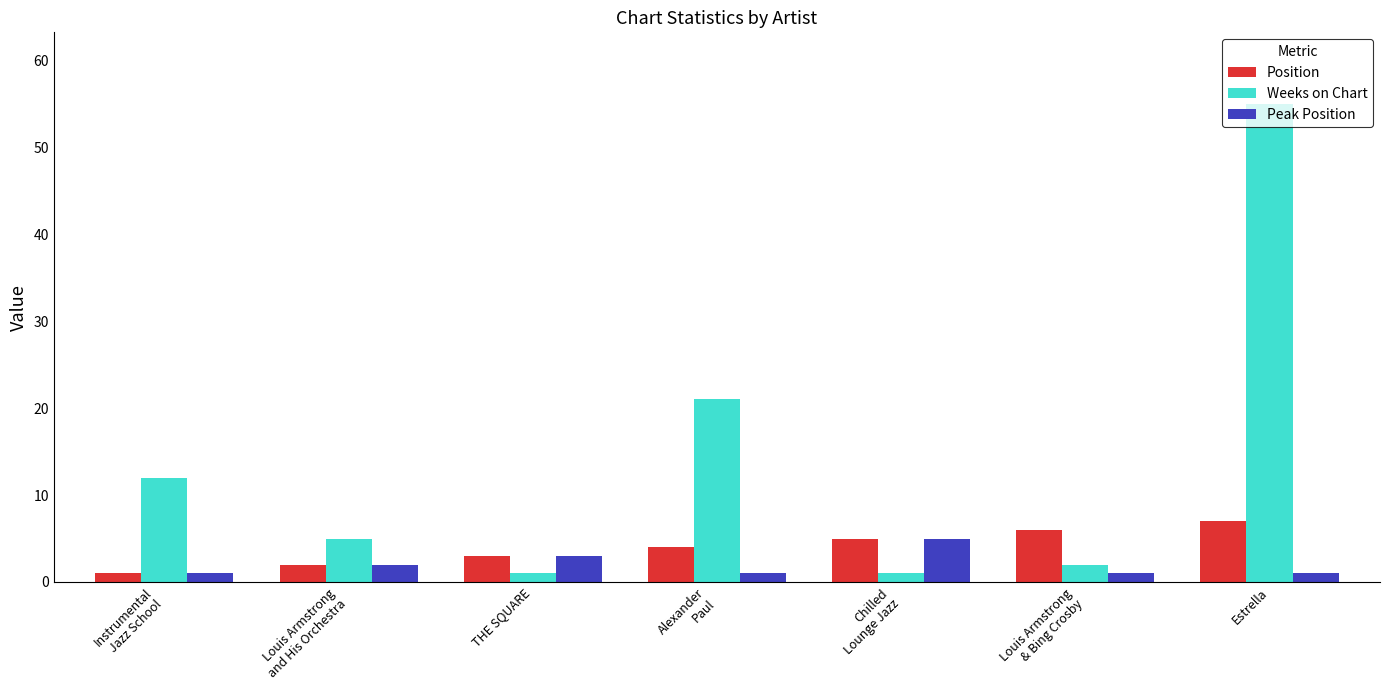

Which series has the widest spread of values?

Weeks on Chart